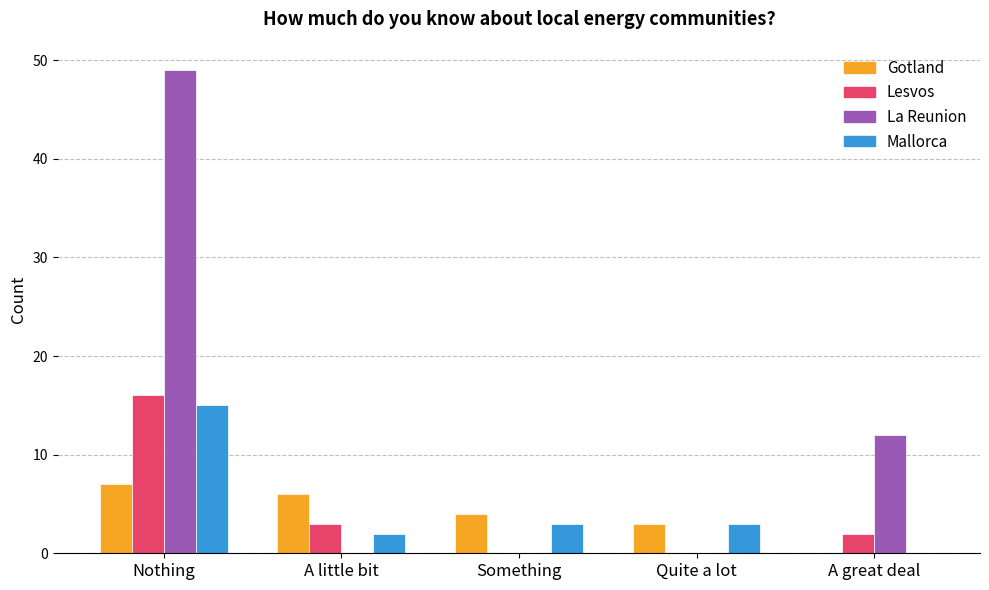

Reading left to right, extract all data points from this chart.

Gotland: 7	6	4	3	0
Lesvos: 16	3	0	0	2
La Reunion: 49	0	0	0	12
Mallorca: 15	2	3	3	0